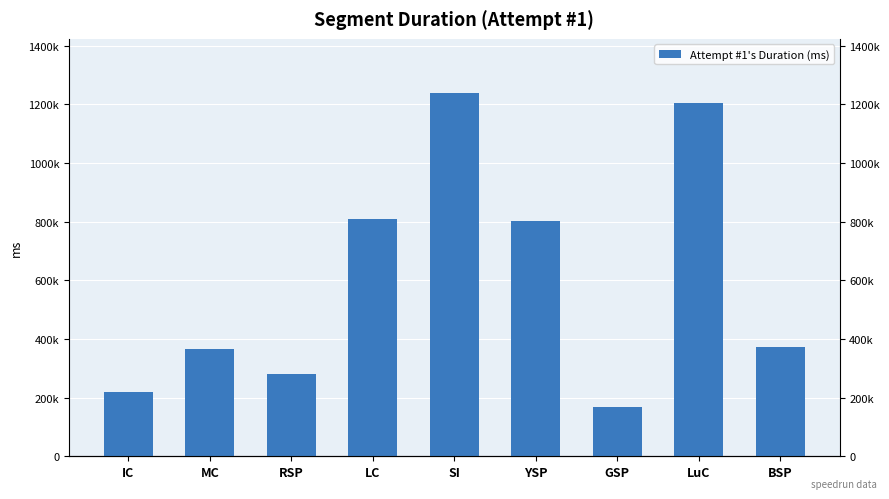

At which label is the value closest to 703177?

YSP